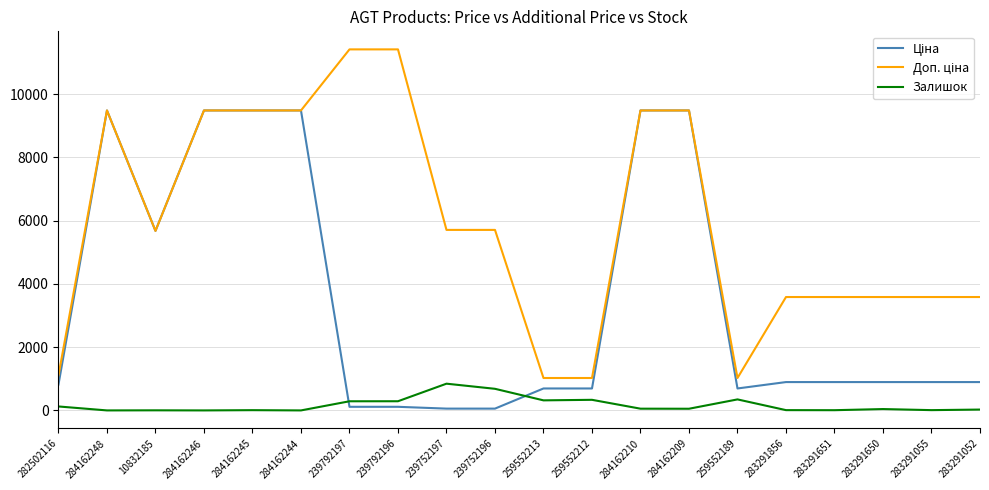

The Залишок series shows 0.0 at 284162246. True or false?

True